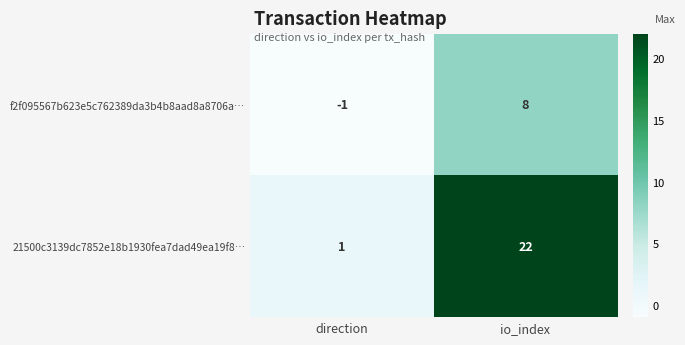

Where is 21500c3139dc7852e18b1930fea7dad49ea19f8… nearest to the value 11?

direction